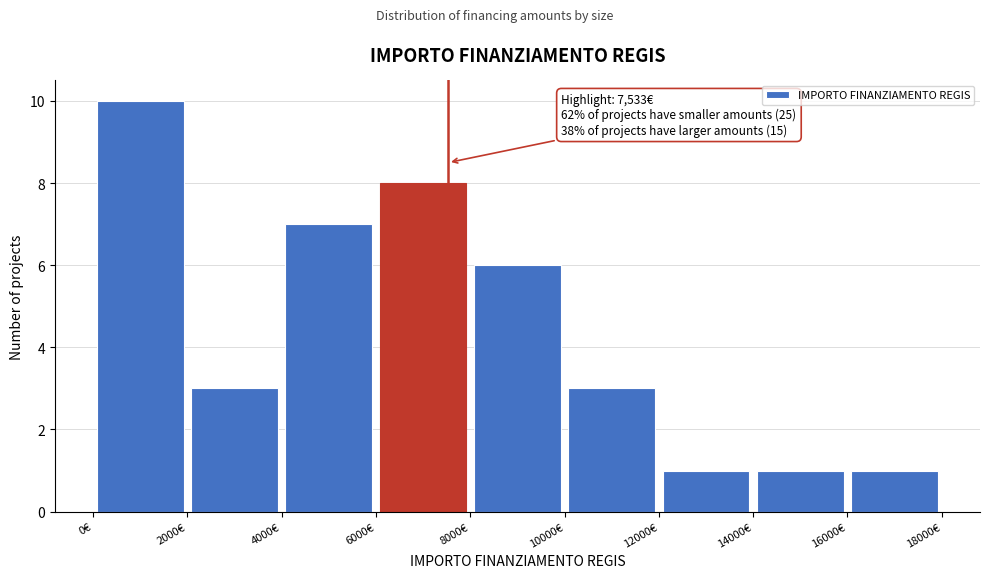

Over which range of the x-axis is the bar tallest?

0 to 2000